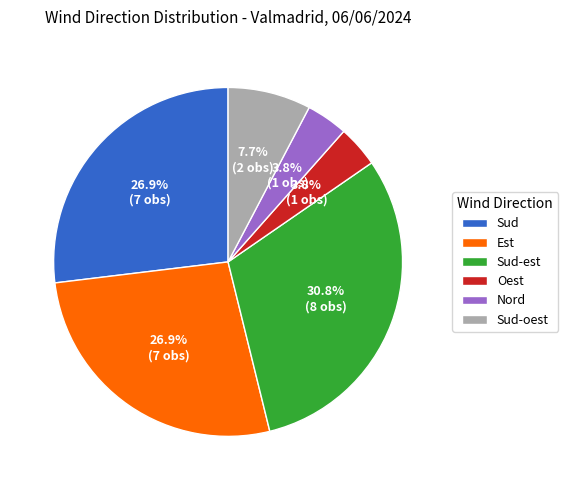

To the nearest percent, what is the difference between the Sud-est and Sud slice percentages?

4%